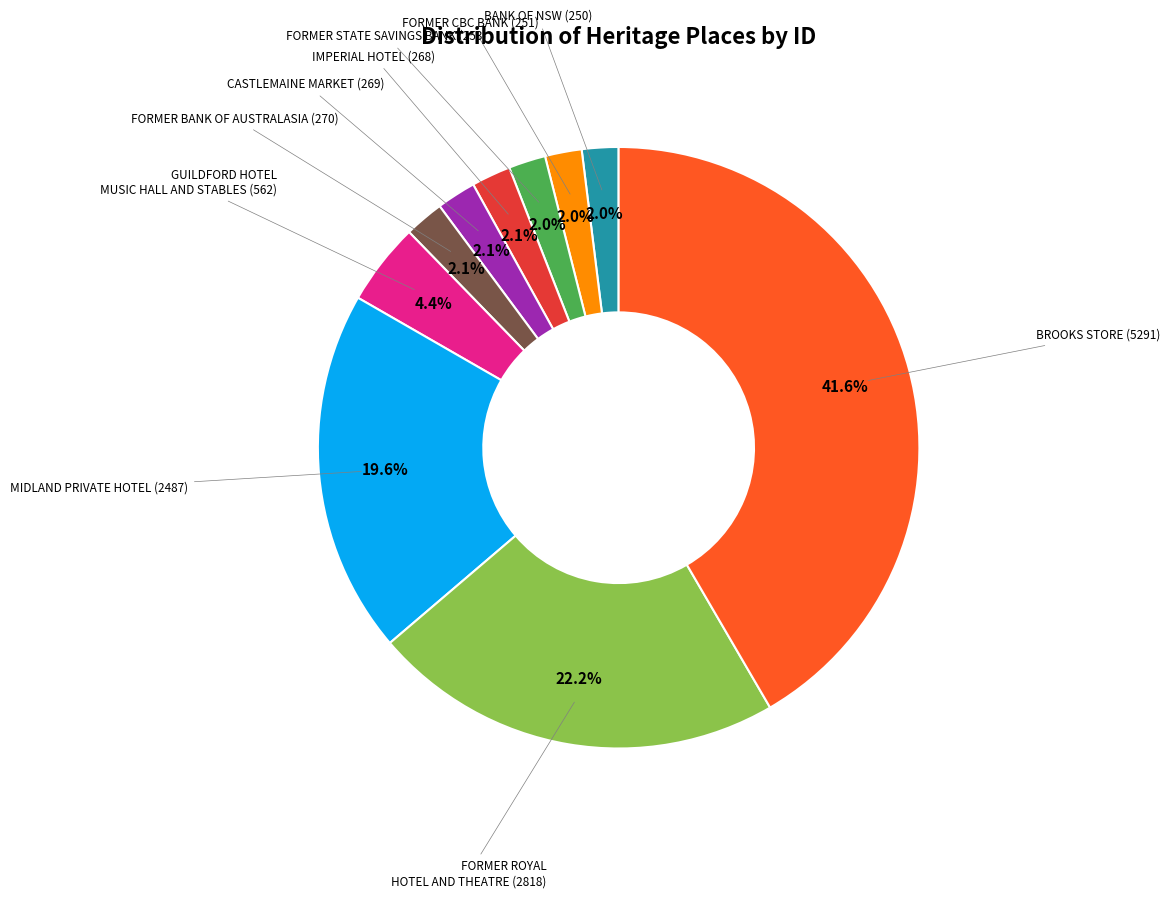

Is there any slice that represents more than half of the pie?

No